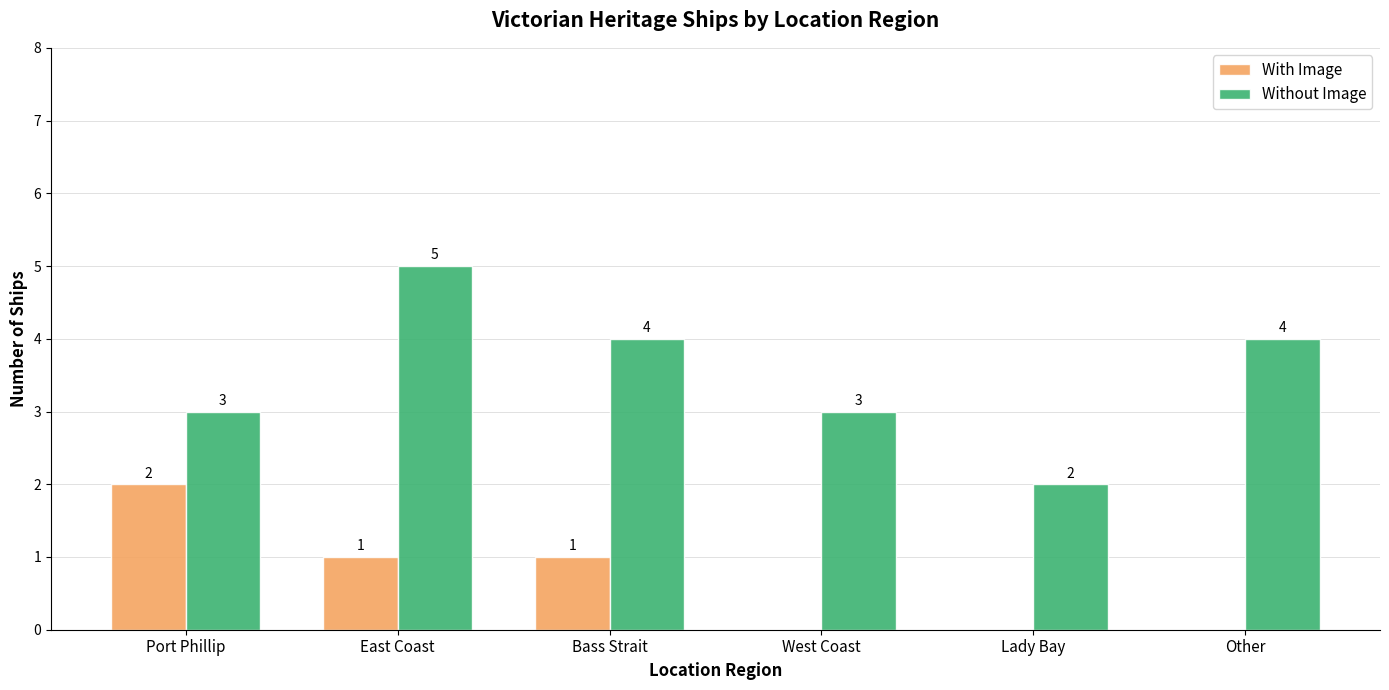

The value of Without Image at Other is 7. True or false?

False